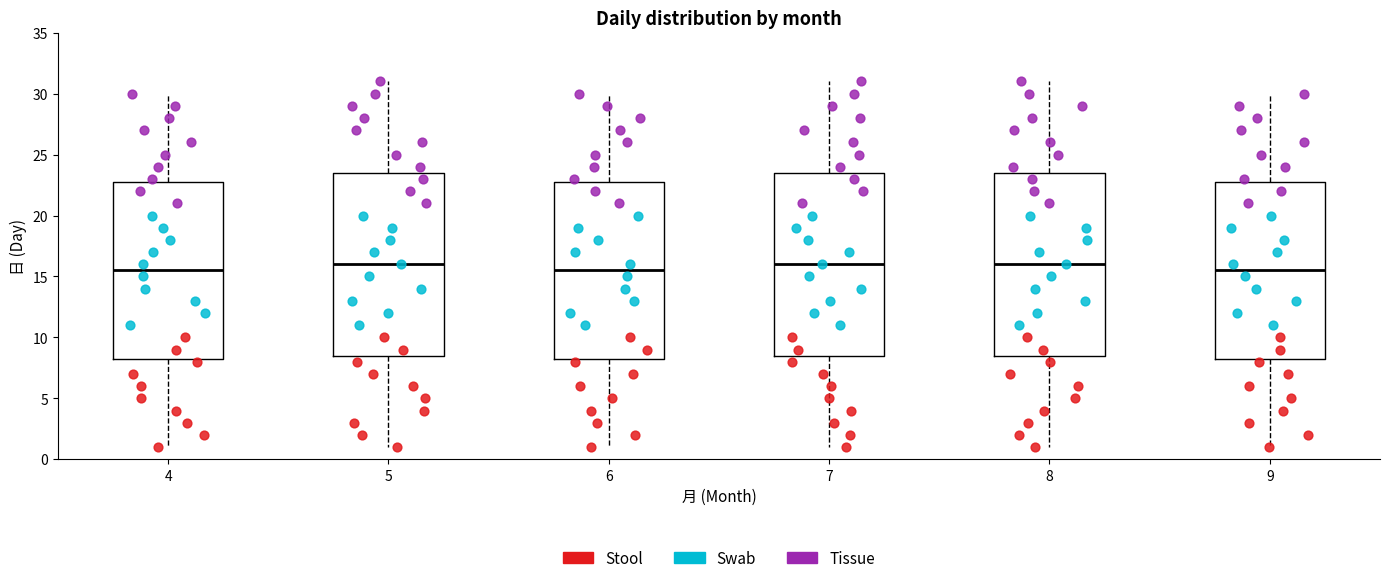

Where is the upper edge of the box at x = 4 on the y-axis? The values are not printed on the chart, so give them approximately, as read against the axis.

23.0